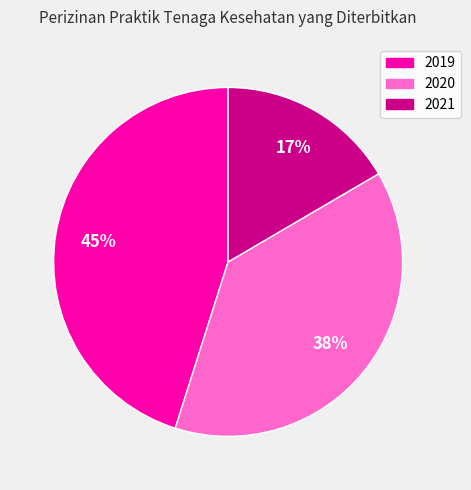

Which has a higher value, 2021 or 2019?

2019